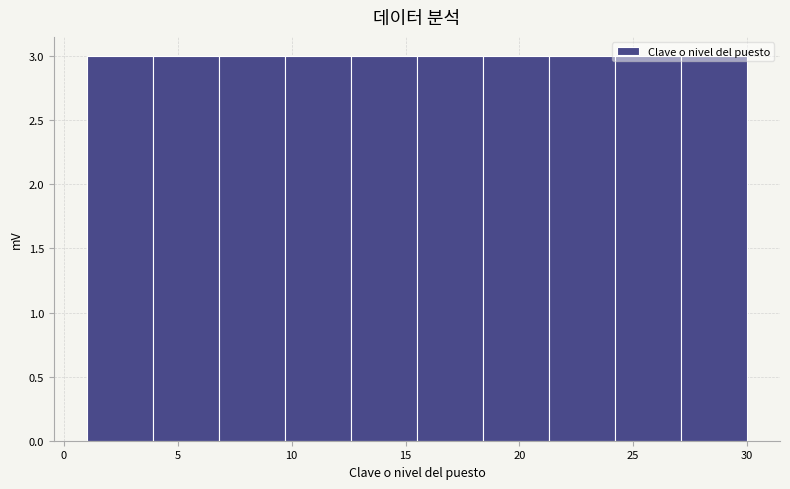

Reading left to right, transcribe this chart: for each bar, give the range it covers on the x-axis and its height. Neither the bar edges nor the heights are printed on the chart, so give them approximately, as read against the axes.

1.0 to 3.9: 3
3.9 to 6.8: 3
6.8 to 9.7: 3
9.7 to 12.6: 3
12.6 to 15.5: 3
15.5 to 18.4: 3
18.4 to 21.3: 3
21.3 to 24.2: 3
24.2 to 27.1: 3
27.1 to 30.0: 3